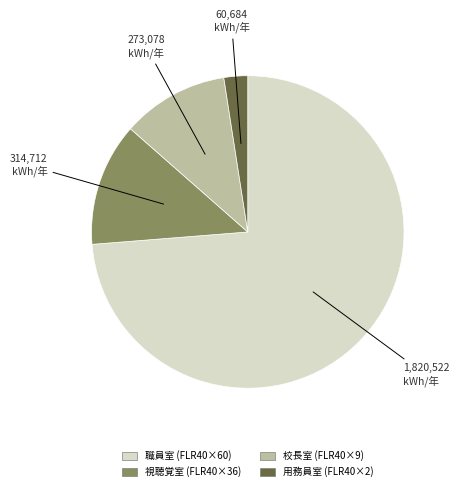

Is there a majority slice in this chart?

Yes